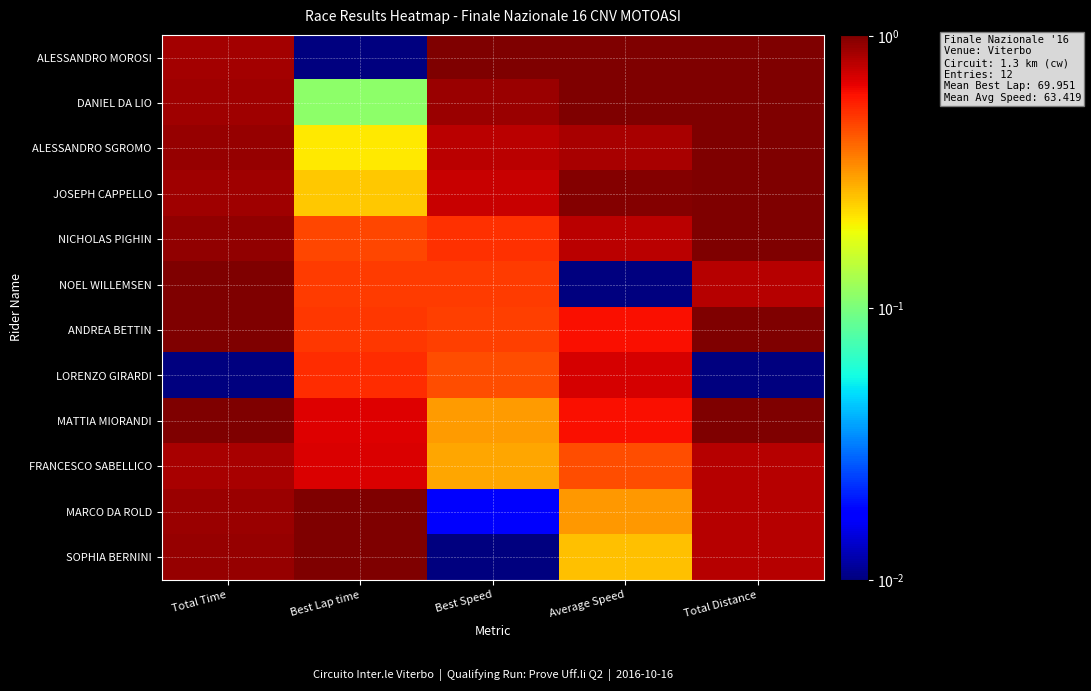

What is the difference between the highest and lowest values at Total Distance?

1.0